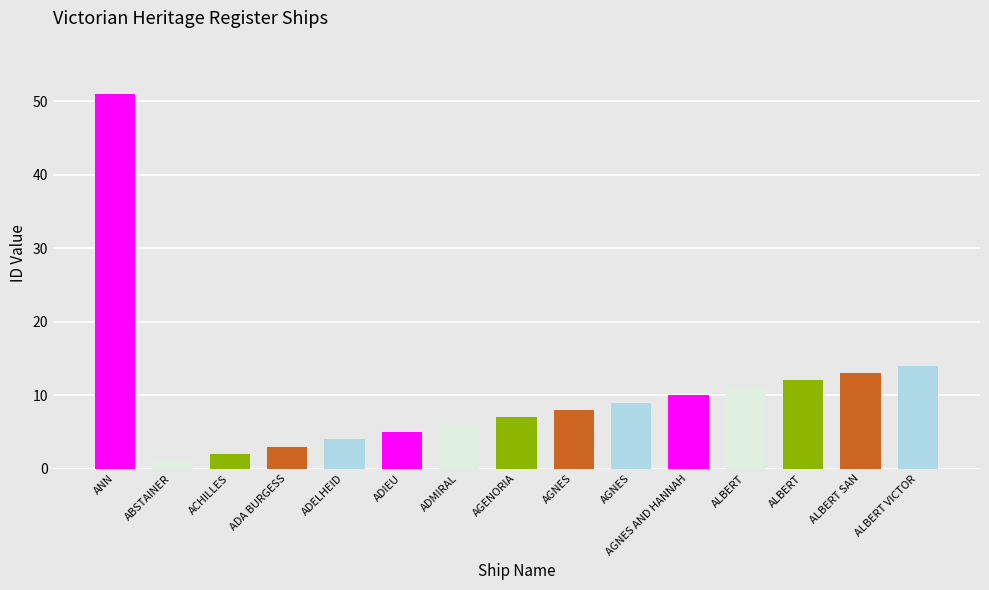

Reading left to right, list all the values displayed in this chart.

ANN=51	ABSTAINER=1	ACHILLES=2	ADA BURGESS=3	ADELHEID=4	ADIEU=5	ADMIRAL=6	AGENORIA=7	AGNES=8	AGNES=9	AGNES AND HANNAH=10	ALBERT=11	ALBERT=12	ALBERT SAN=13	ALBERT VICTOR=14